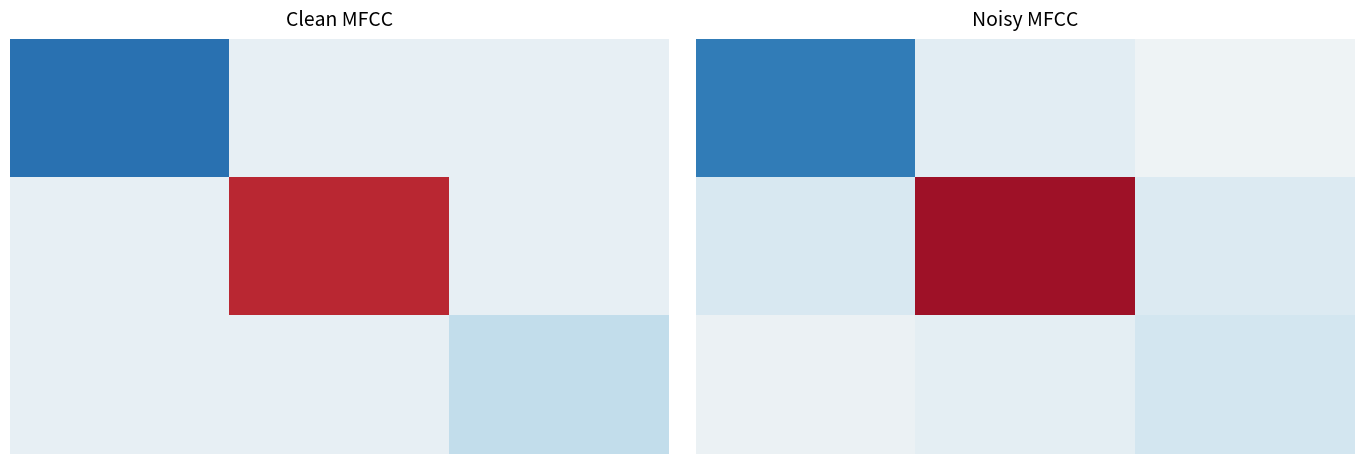

Which label corresponds to the largest value in the chart?

1